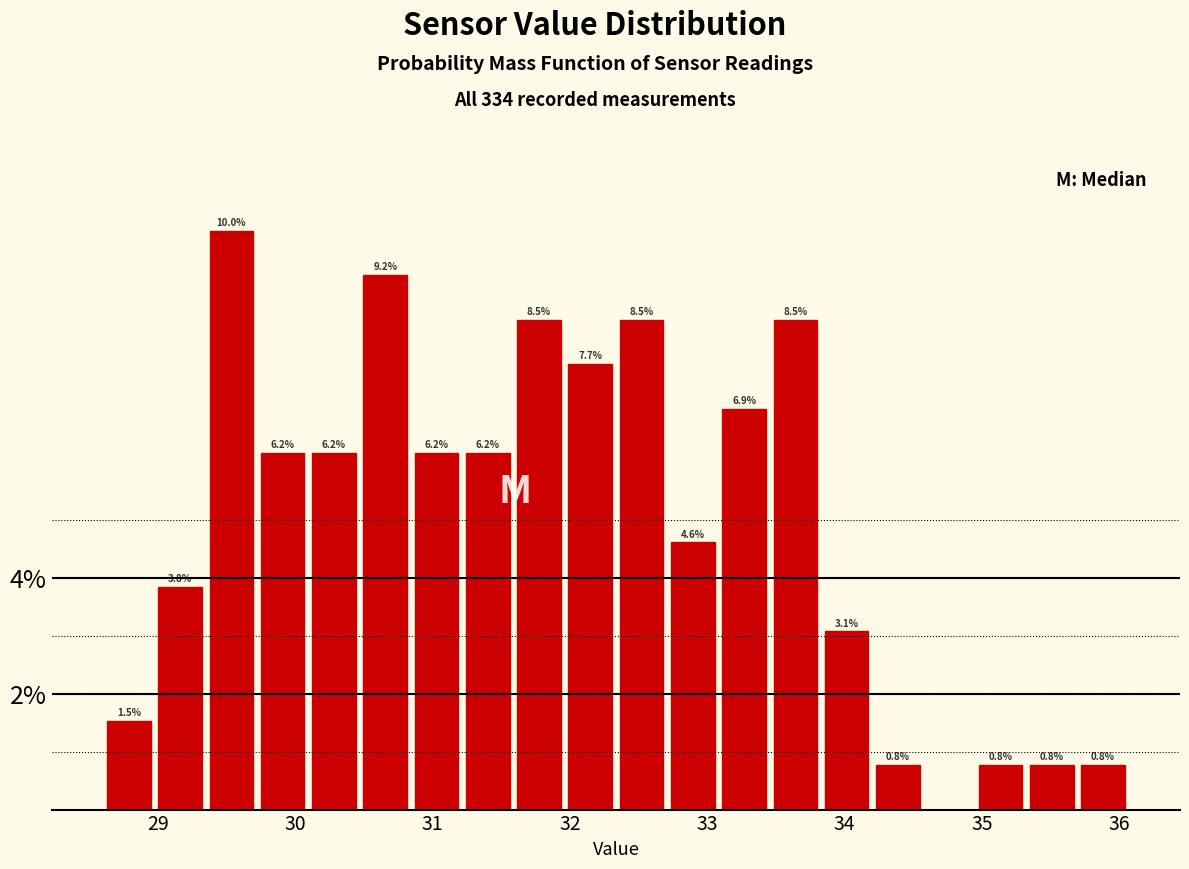

Read against the x-axis, roughly where is the centre of the tallest bar?

29.5